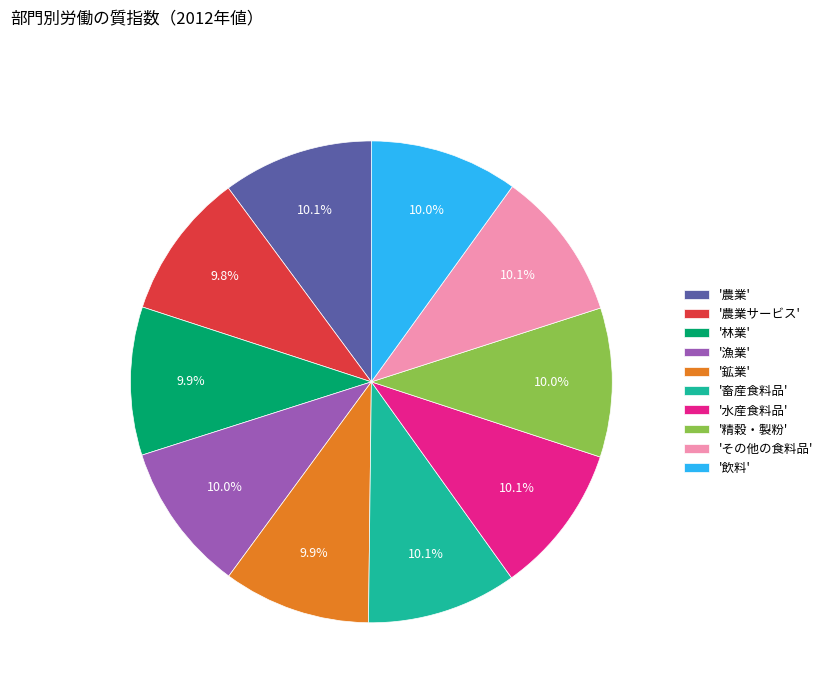

Does any single category account for the majority?

No